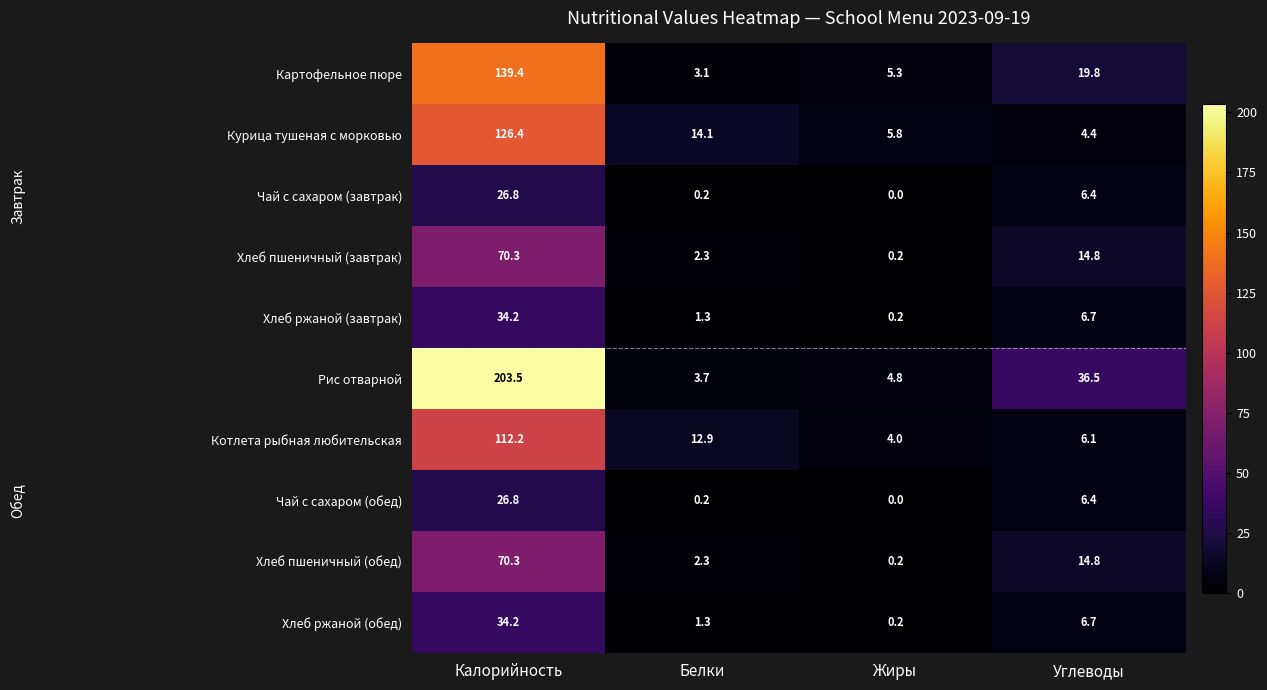

What is the difference between the highest and lowest values at Жиры?

5.8